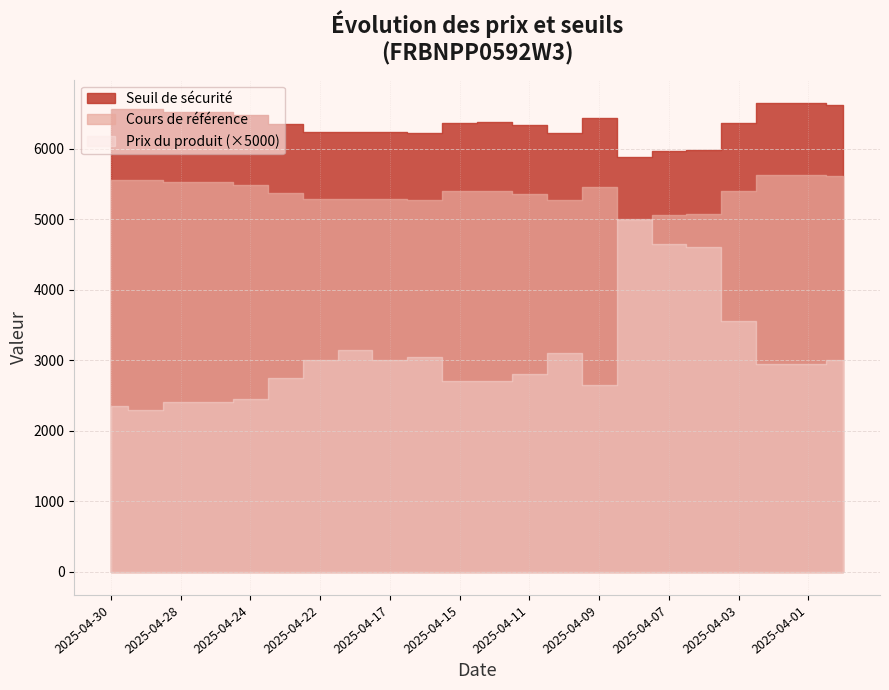

Is it true that Seuil de sécurité equals 6519.7 at 2025-04-25?

True